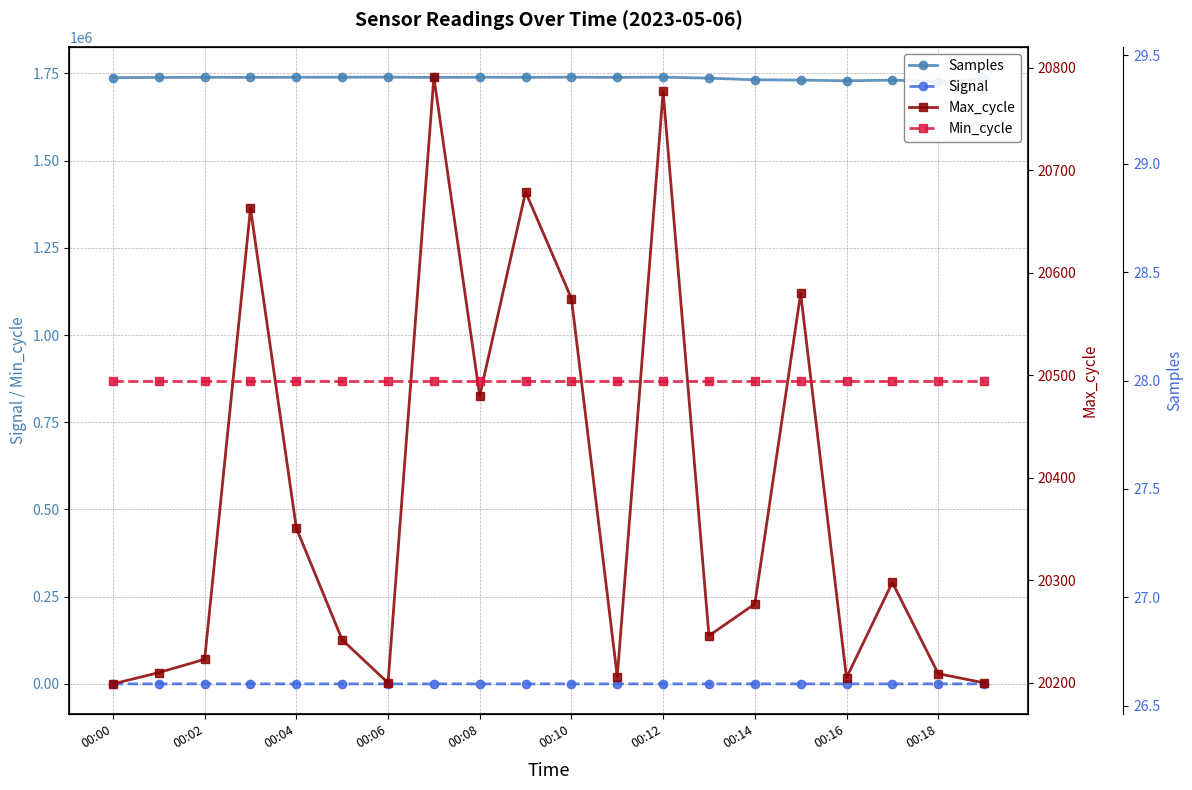

Does the chart display data point markers on the line(s)?

Yes